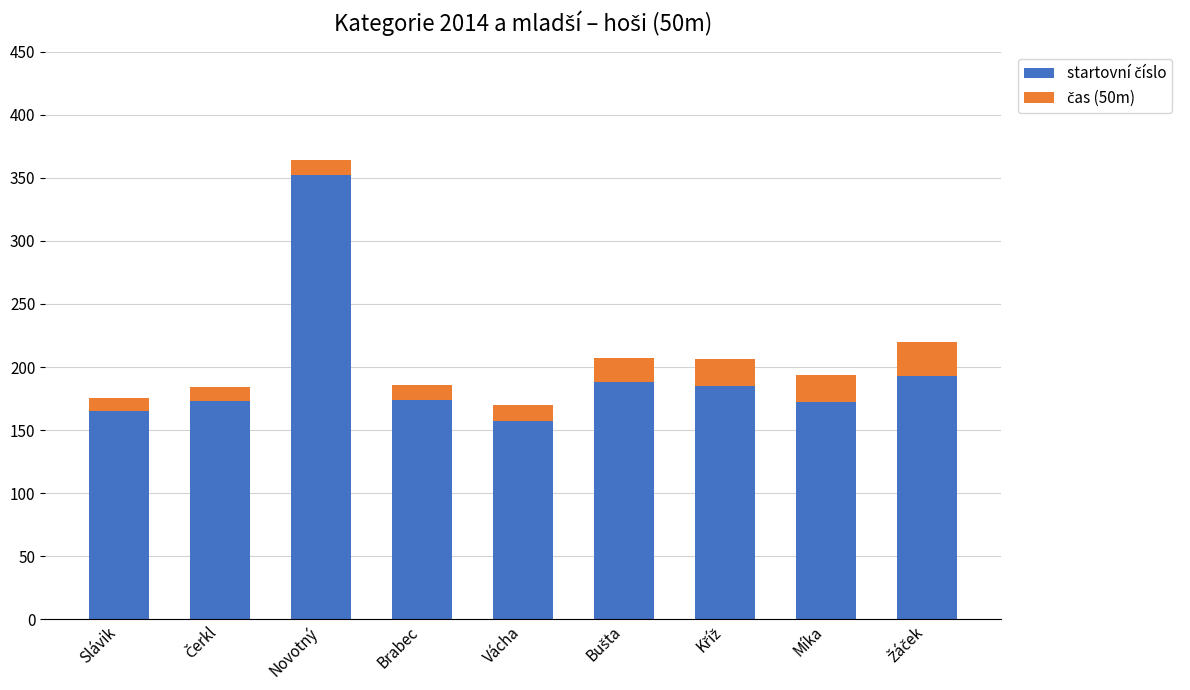

At which category is the sum across all series the highest?

Novotný